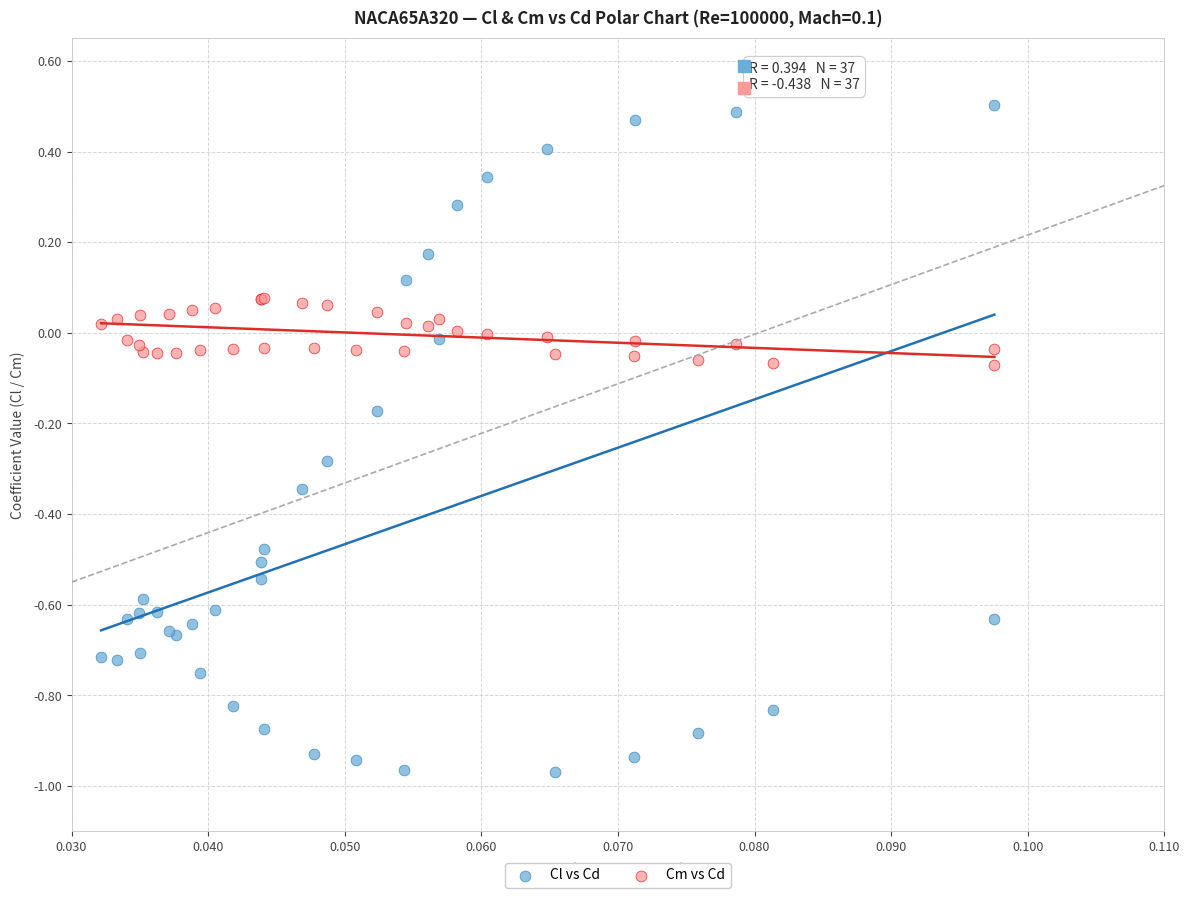

Which series reaches the minimum Y coordinate?

Cl vs Cd